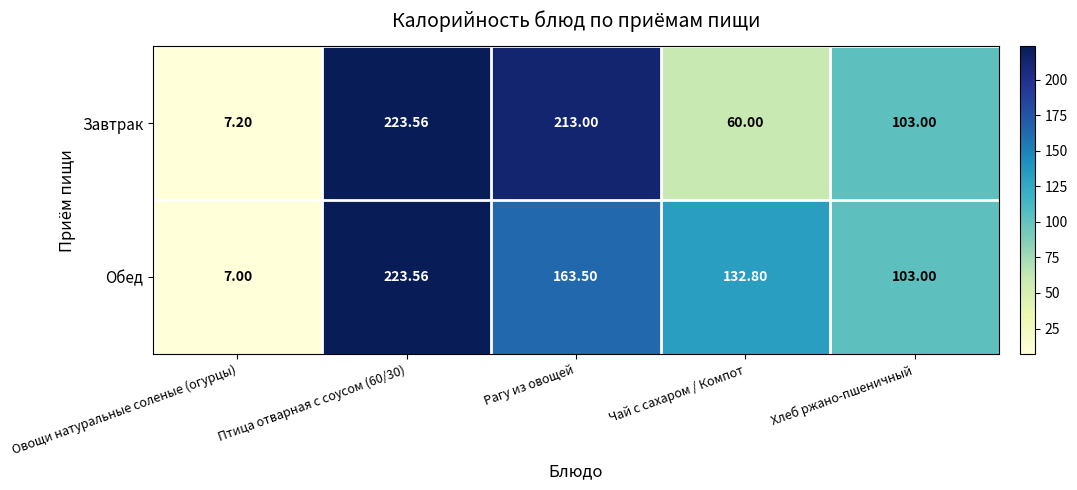

Which series has the widest spread of values?

Обед